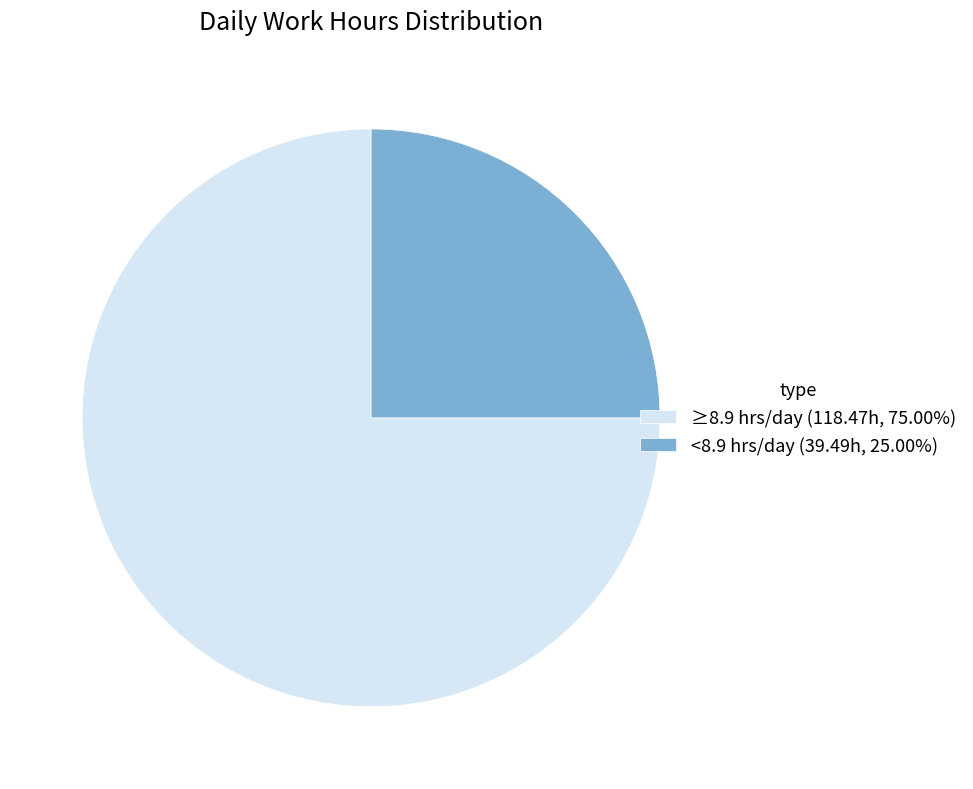

Is the sum of ≥8.9 hrs/day (118.47h, 75.00%) and <8.9 hrs/day (39.49h, 25.00%) greater than half?

Yes